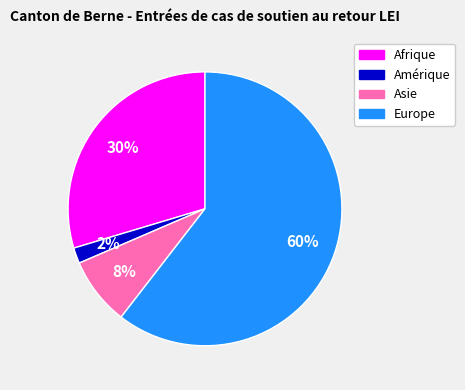

To the nearest percent, what is the difference between the Amérique and Asie slice percentages?

6%